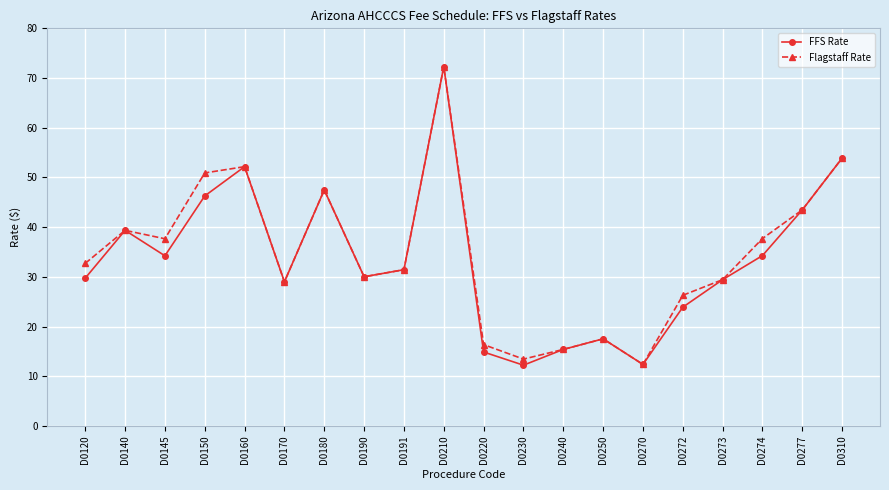

Is it true that Flagstaff Rate equals 62.3 at D0180?

False